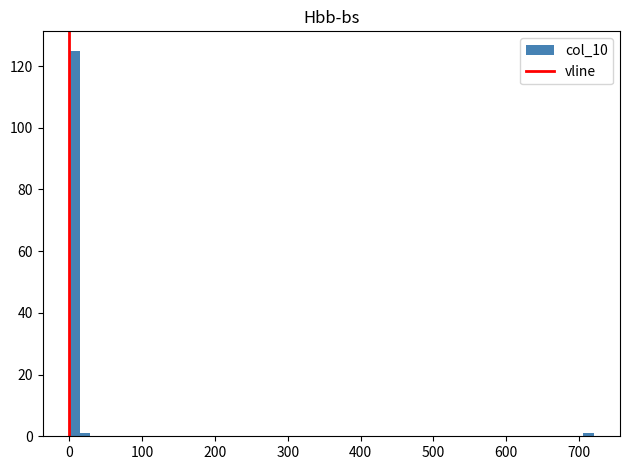

Around what value on the x-axis is the tallest bar? Give the approximate position of its centre, as read against the axis.

10